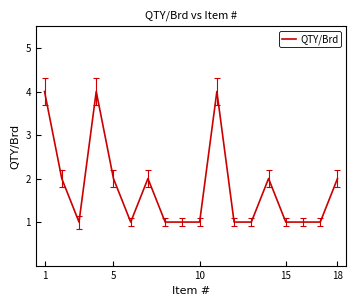

What is the difference between the maximum and minimum values?

3